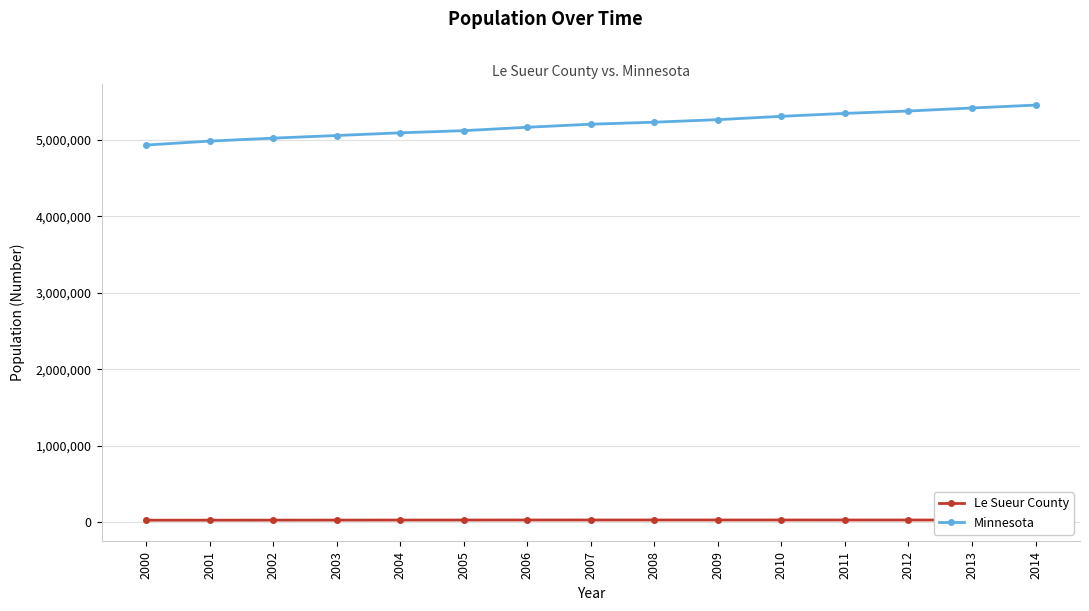

Which series has the widest spread of values?

Minnesota